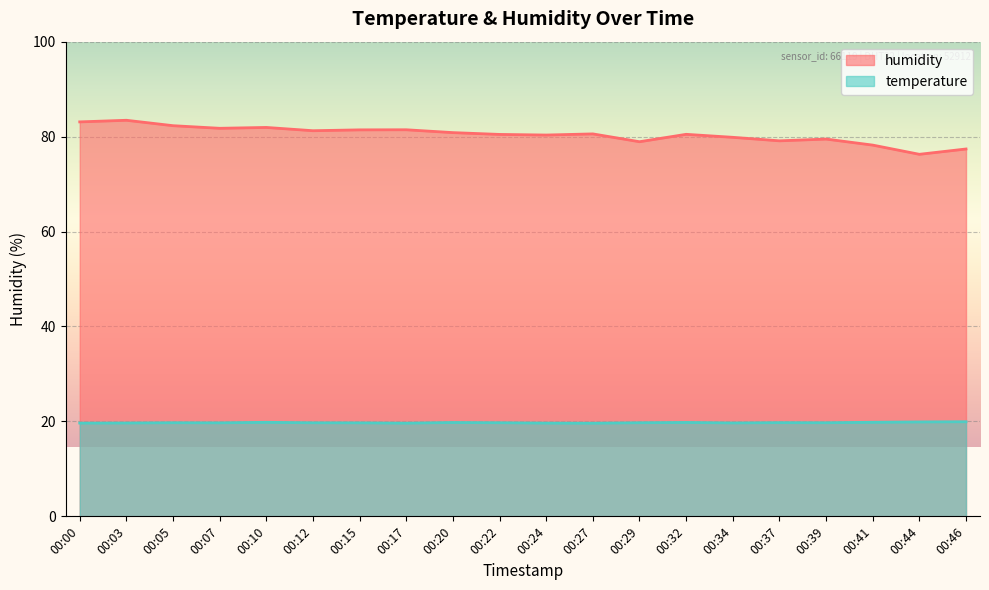

What is the average value of the temperature series?

19.7